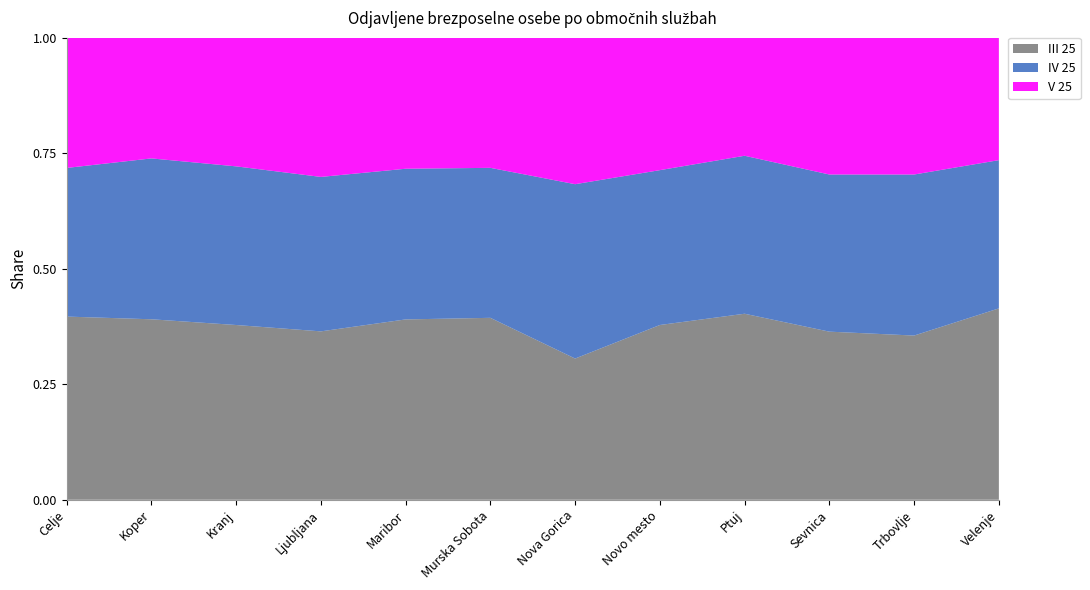

Reading left to right, what are all the values shown in this chart?

III 25: 727	580	554	1450	1076	587	213	281	345	215	156	475
IV 25: 590	517	503	1330	899	484	263	249	293	201	153	368
V 25: 517	388	408	1199	782	420	221	213	219	175	130	304